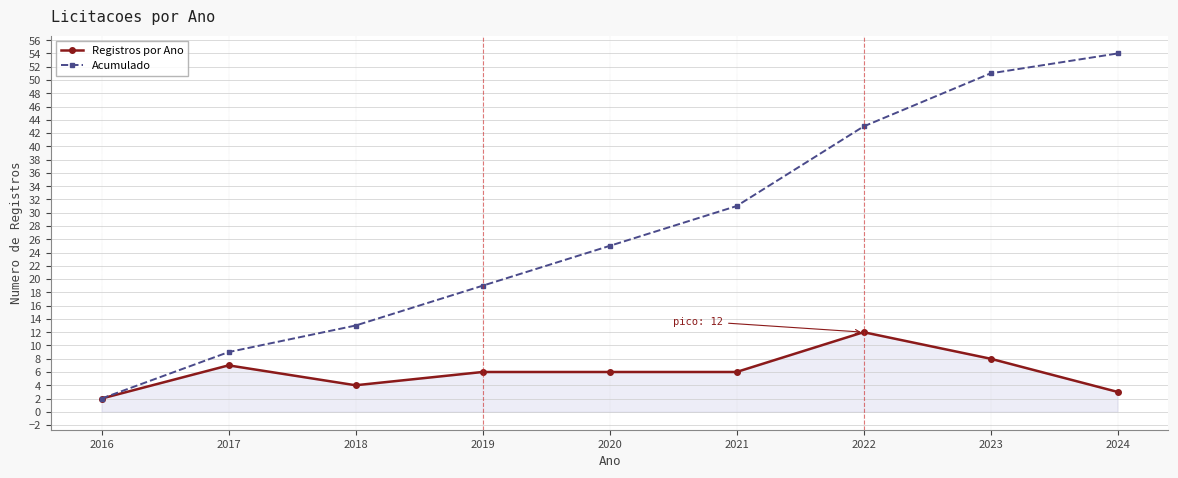

At which label does Acumulado reach its minimum?

2016